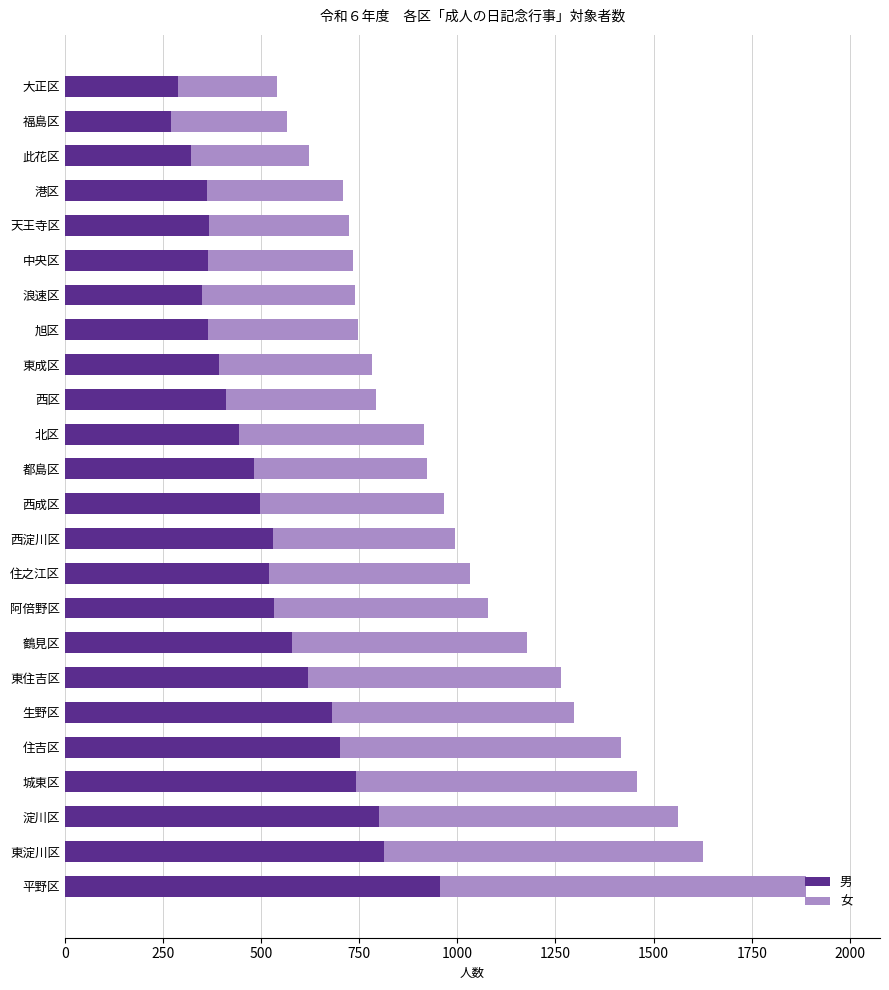

What is the lowest value of the 男 series?

271